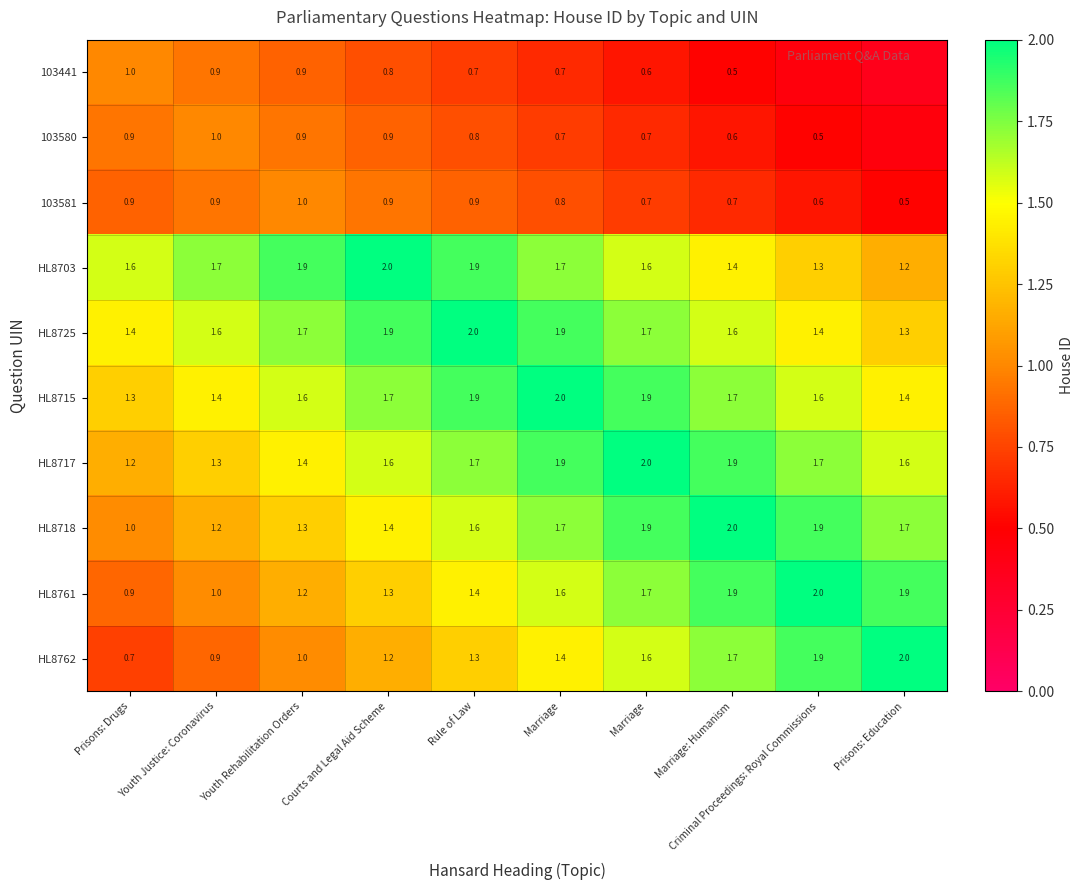

What is the smallest value displayed?

0.4